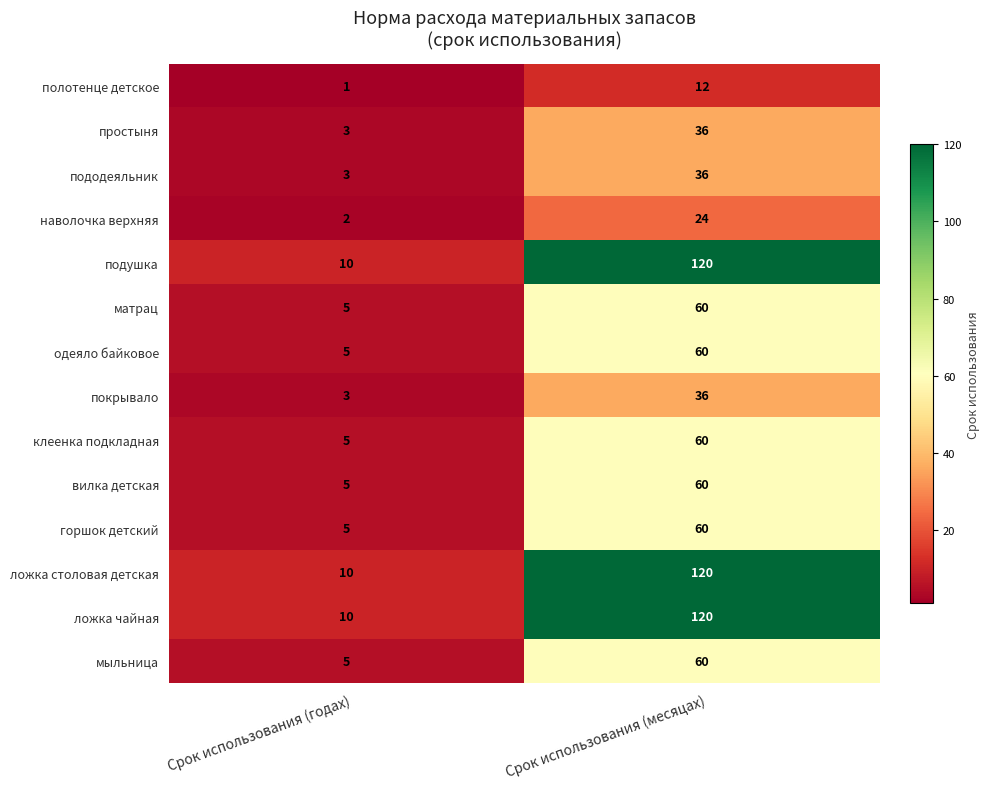

What is the lowest value of the пододеяльник series?

3